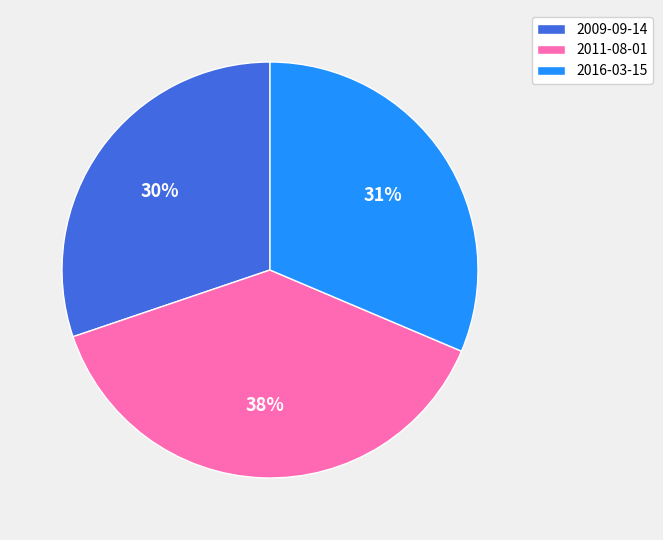

Does 2016-03-15 account for over 50% of the chart?

No